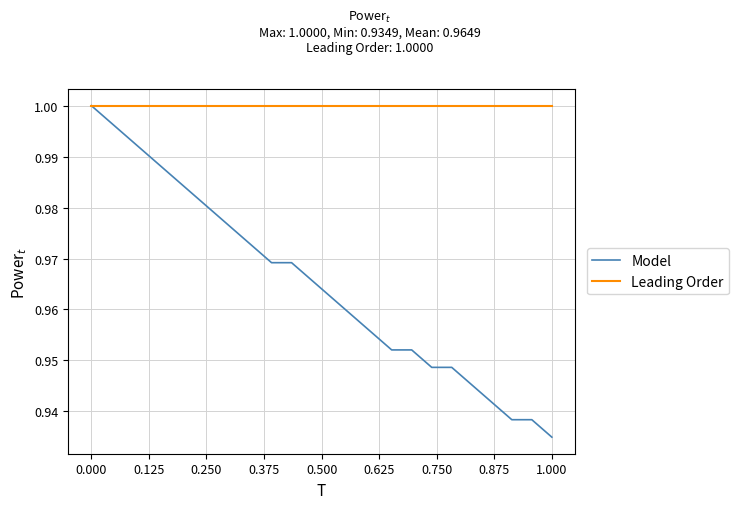

Which series has the widest spread of values?

Model